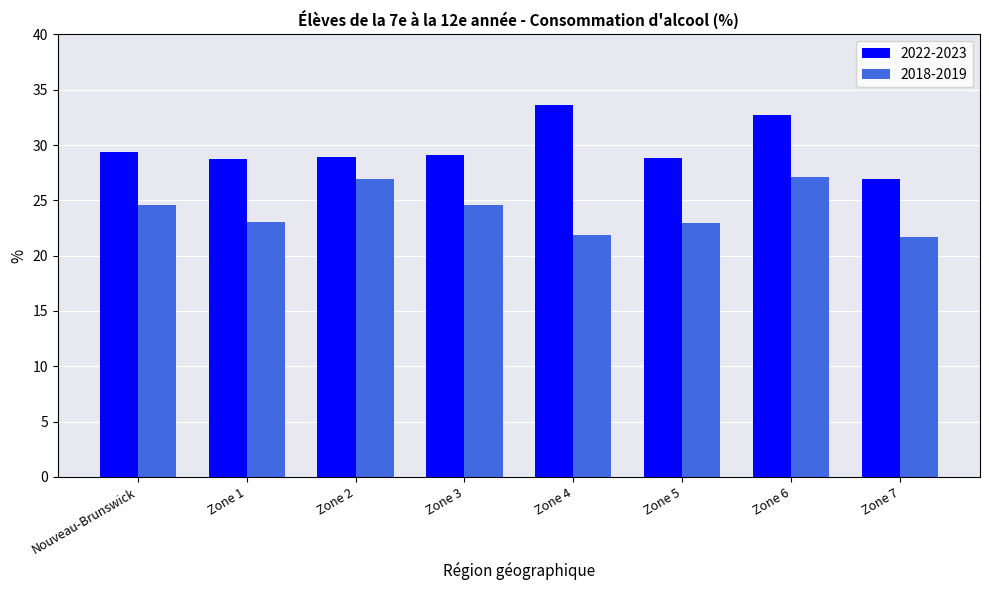

The value of 2022-2023 at Zone 4 is 33.7. True or false?

True